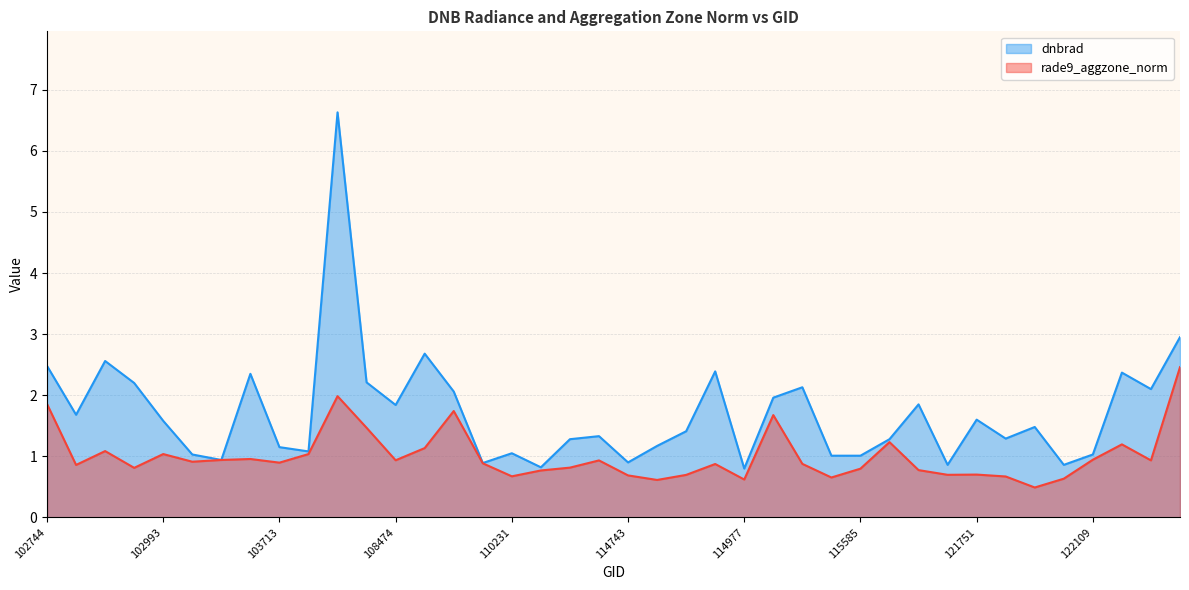

What is the spread (max minus min) of values at 115585?

0.2